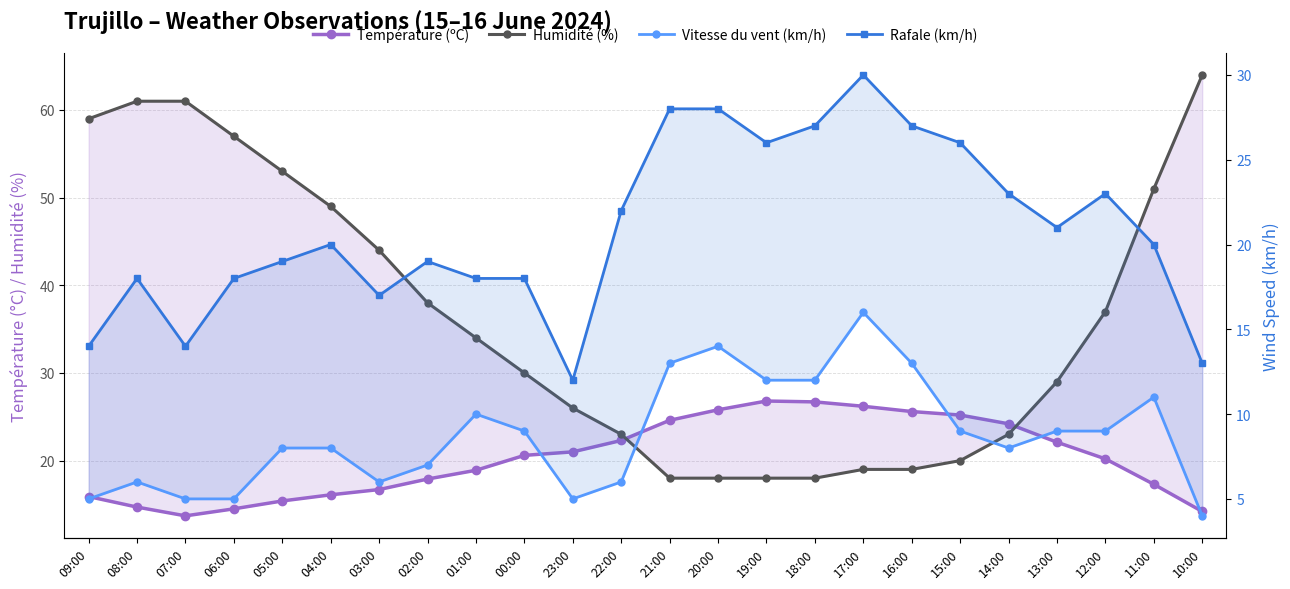

Where is the first local maximum for Température (ºC)?

19:00